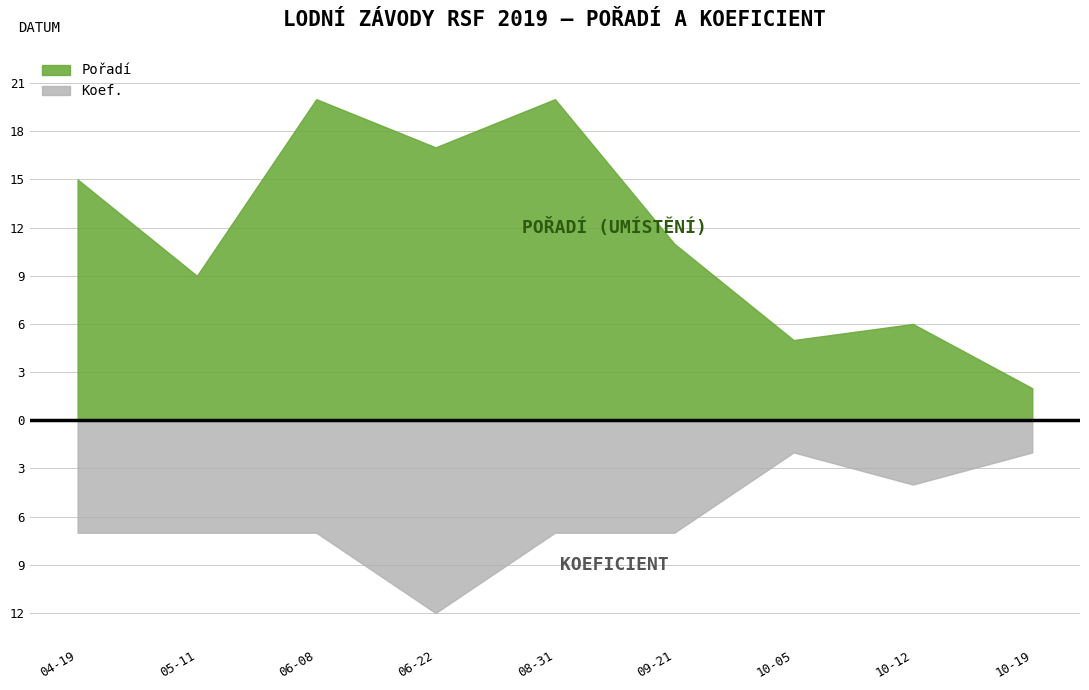

At which label is Pořadí closest to 11?

2019-09-21